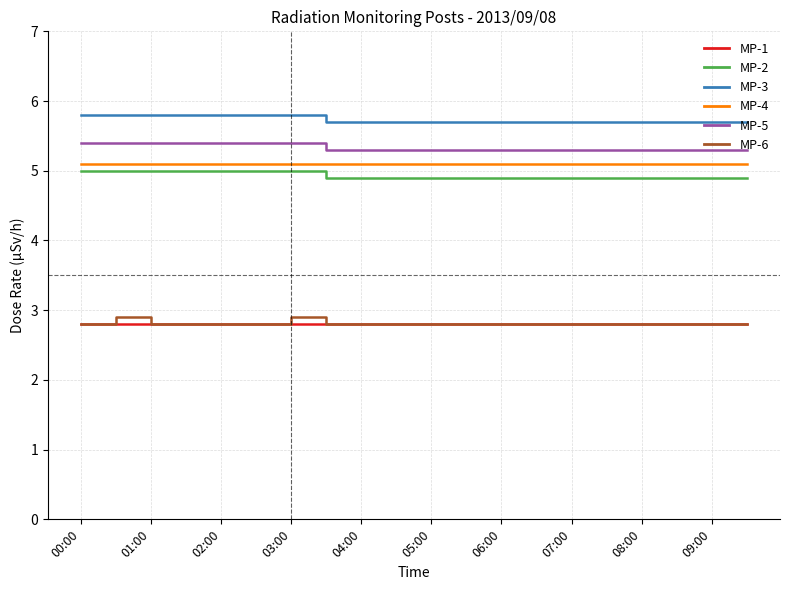

True or false: MP-4 and MP-6 intersect in this chart.

False